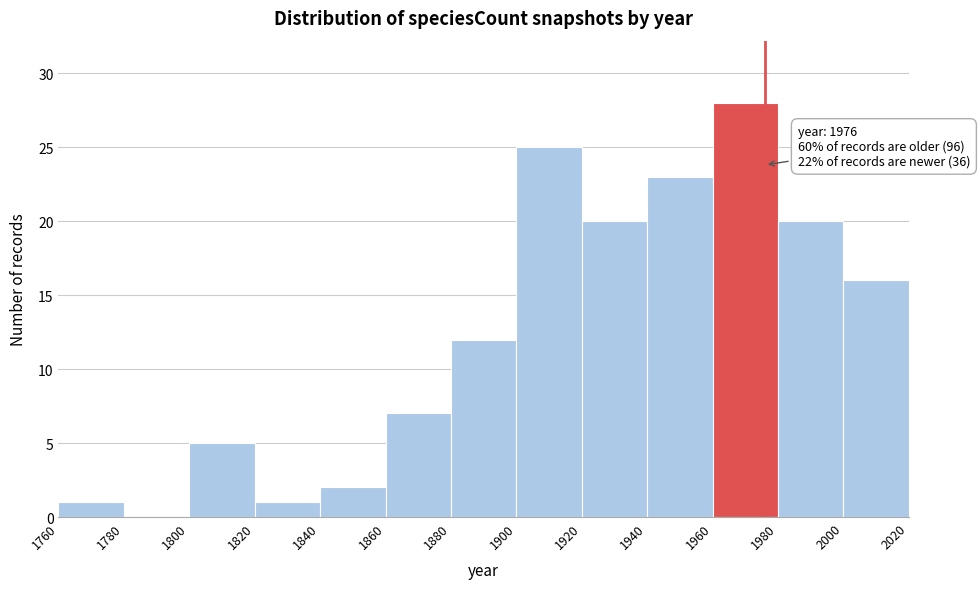

Which range on the x-axis has the tallest bar?

1960 to 1980